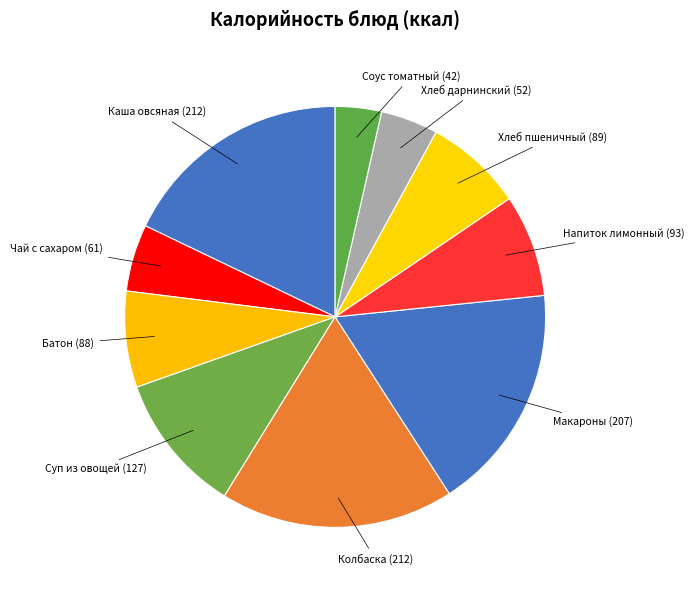

Does any single category account for the majority?

No